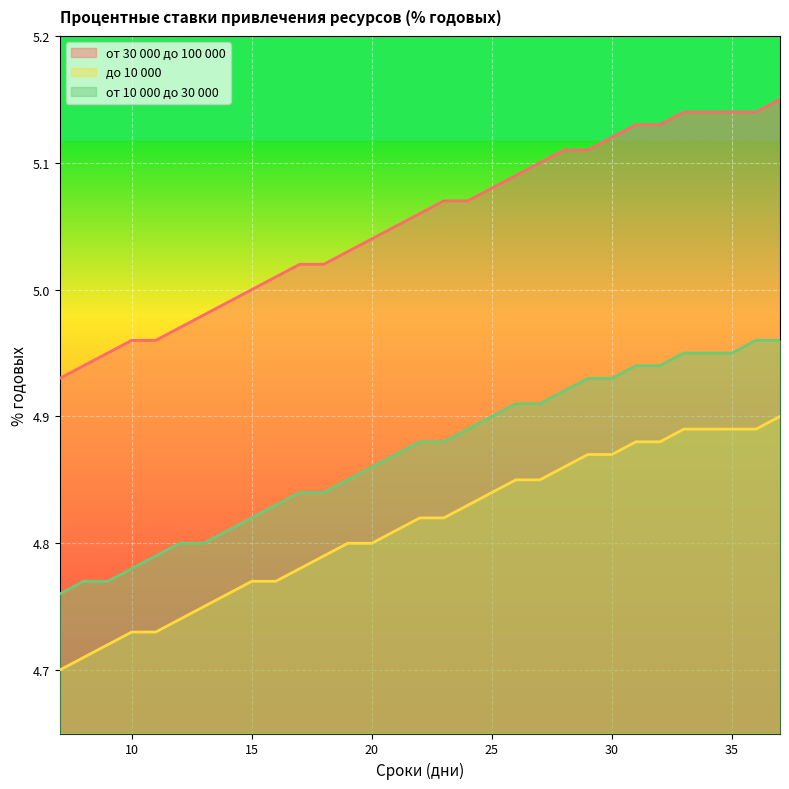

How many lines are shown in the chart?

3